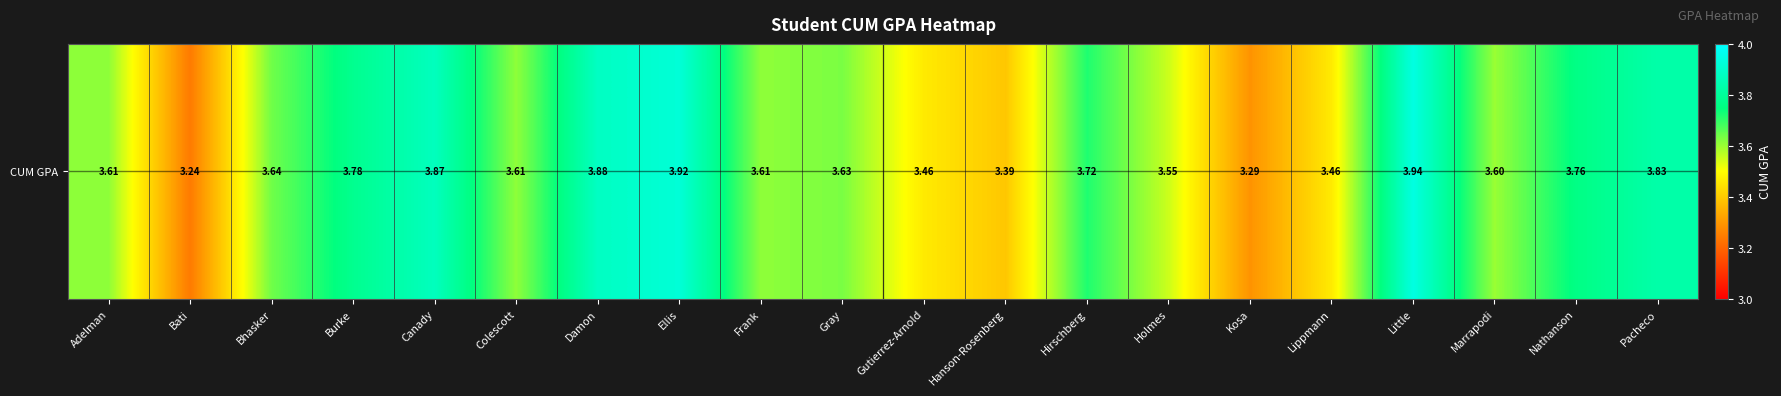

At which category does the chart reach its minimum across all series?

Bati